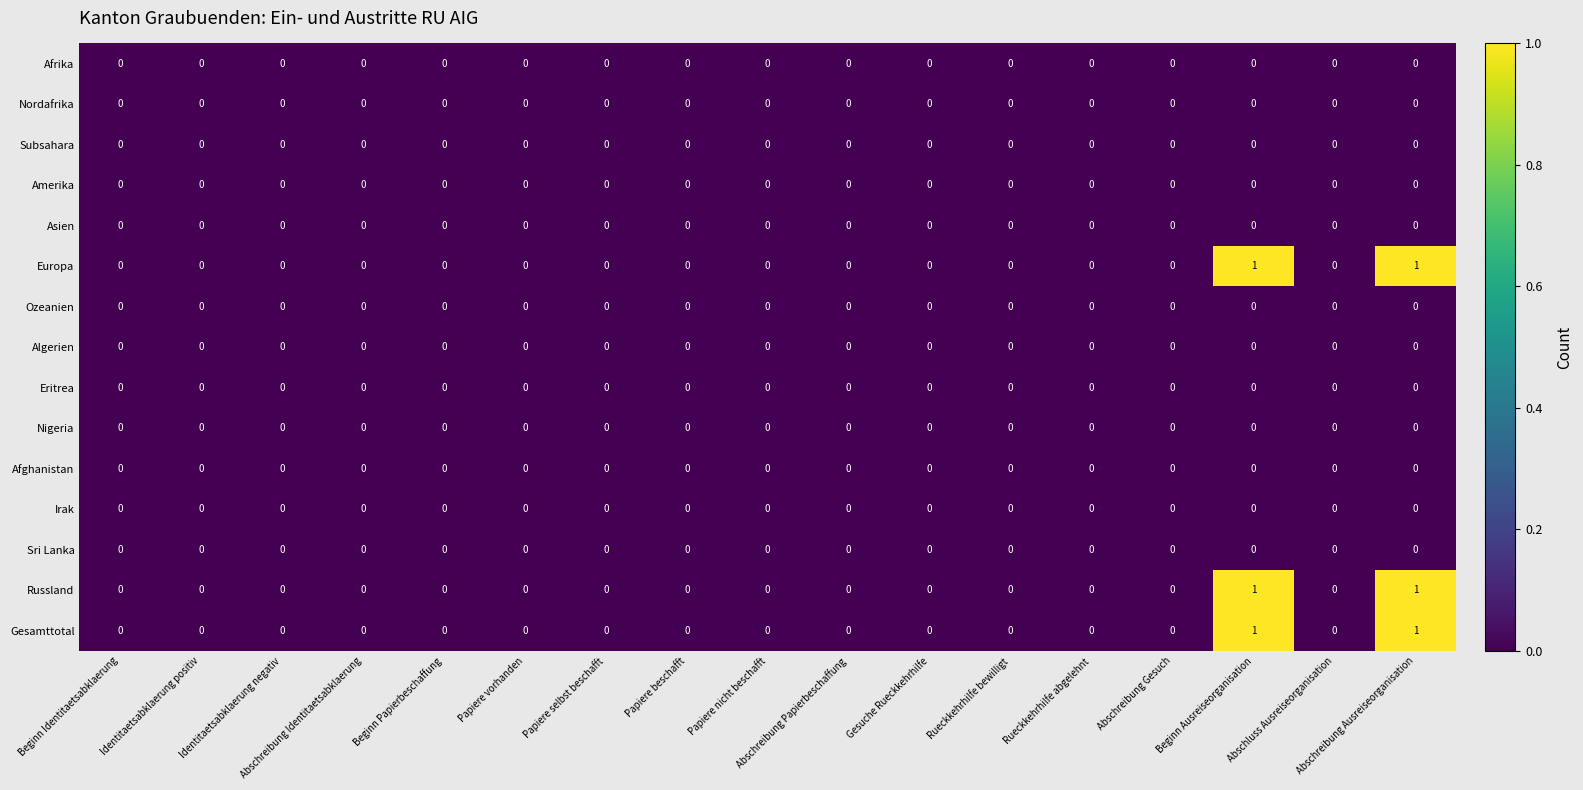

The Nigeria series shows 0 at Papiere nicht beschafft. True or false?

True